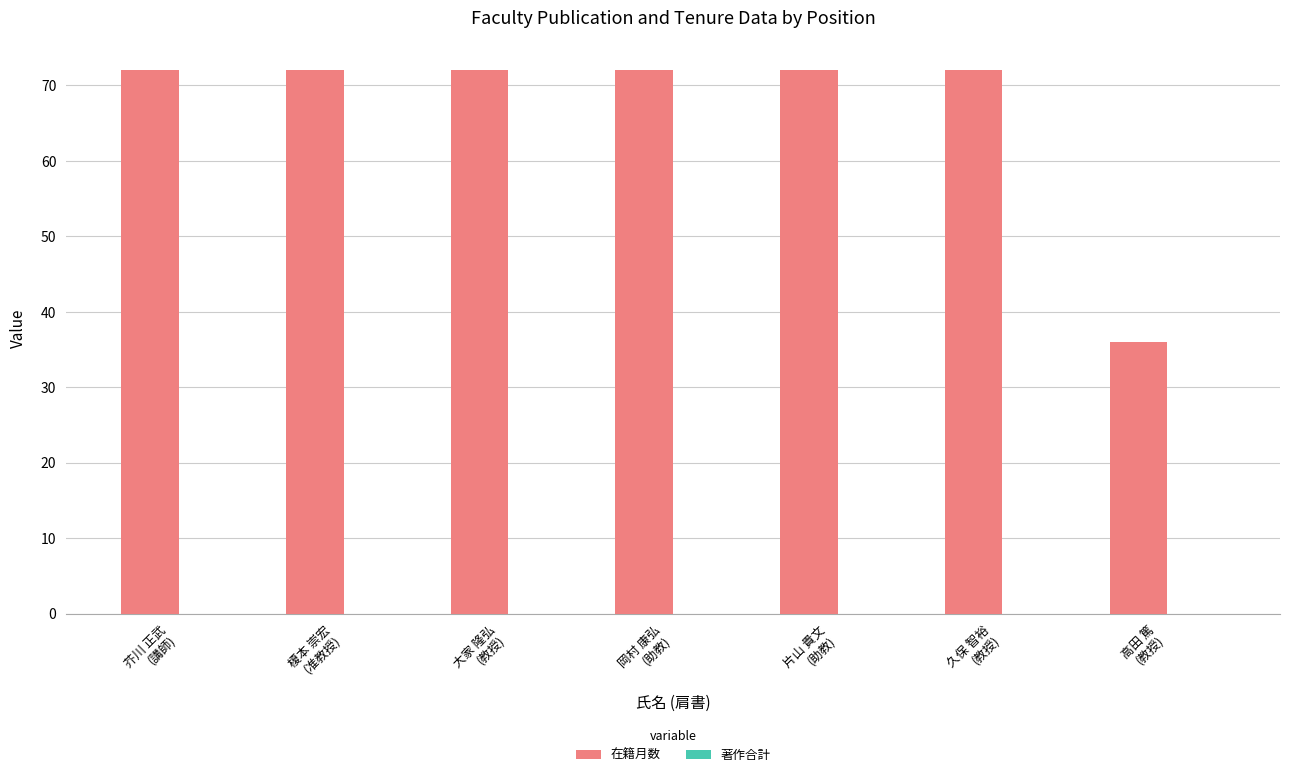

What is the sum of all values?

468